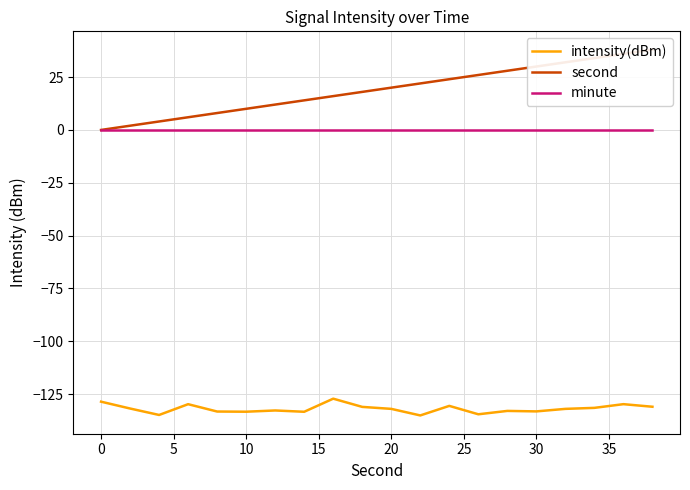

List the series in order of their peak value, highest first.

second, minute, intensity(dBm)